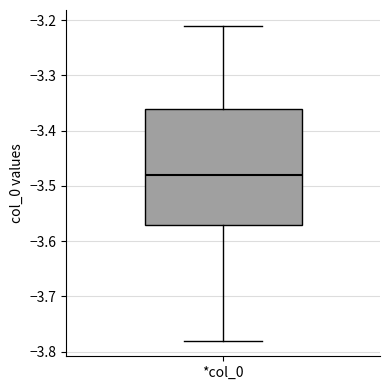

Read this box plot against the y-axis: the position of the median line, the range covered by the box, and the ends of both whiskers. The values are not printed on the chart, so give them approximately, as read against the axis.

median -3.48, box -3.57 to -3.36, whiskers -3.78 to -3.21